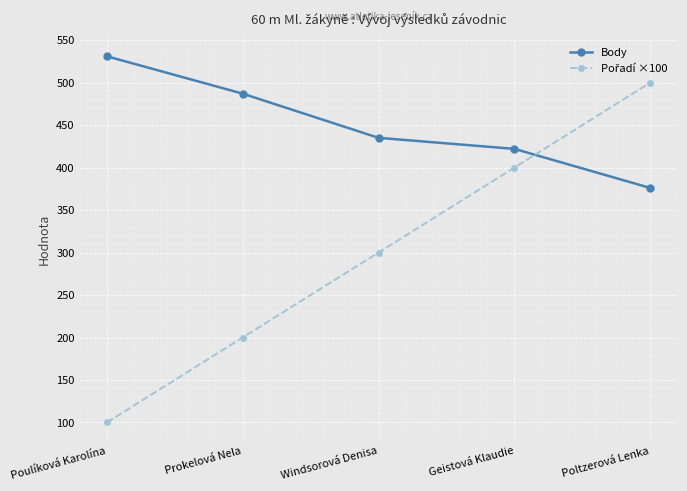

What is the average value of the Body series?

450